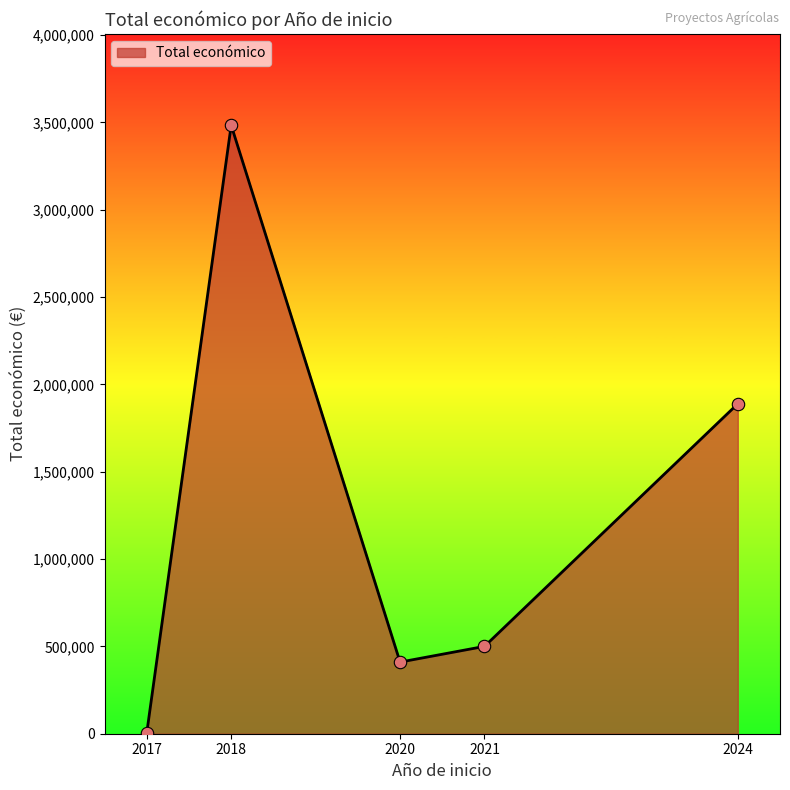

What is the change in value from 2018 to 2024?

-1594698